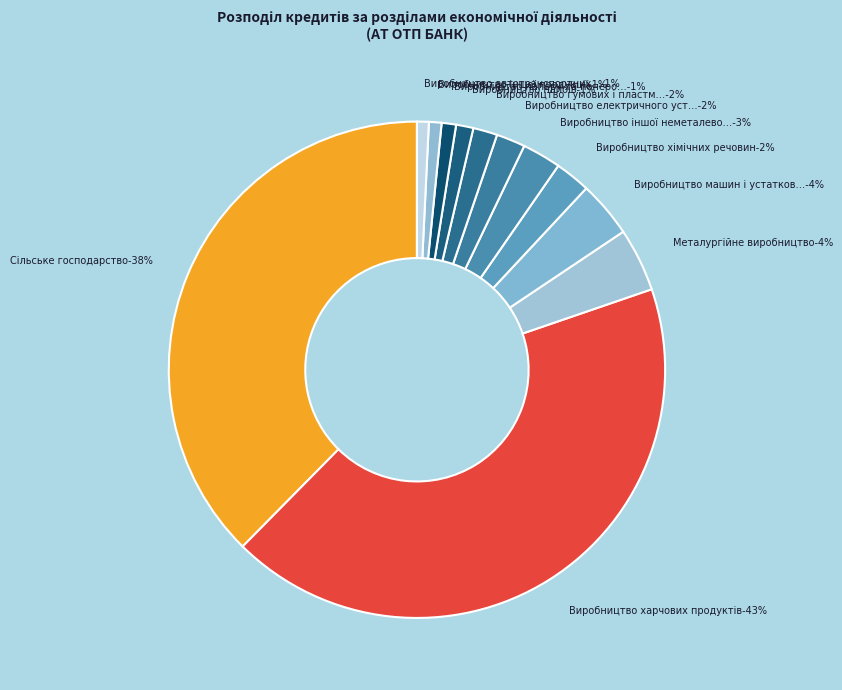

Is it true that Виробництво іншої продукції is 11% of the pie?

False